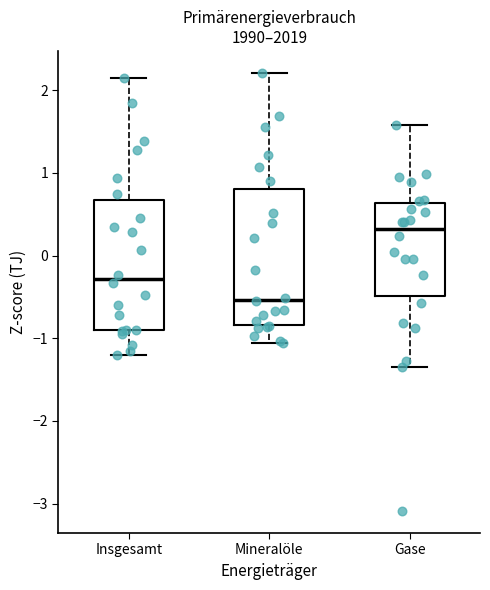

Reading left to right, read every box against the y-axis: the position of its median line, the range the box covers, and the ends of its whiskers. The values are not printed on the chart, so give them approximately, as read against the axis.

Insgesamt: median -0.3, box -0.9 to 0.7, whiskers -1.2 to 2.1
Mineralöle: median -0.5, box -0.8 to 0.8, whiskers -1.1 to 2.2
Gase: median 0.3, box -0.5 to 0.6, whiskers -1.3 to 1.6